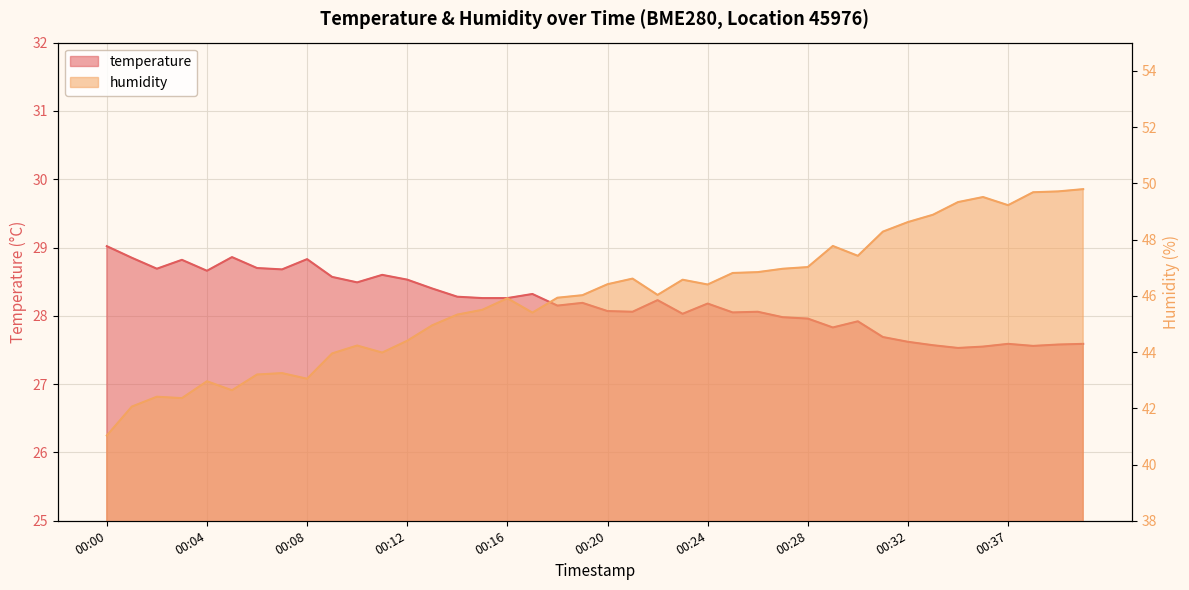

What are all the series names shown in the legend?

temperature, humidity